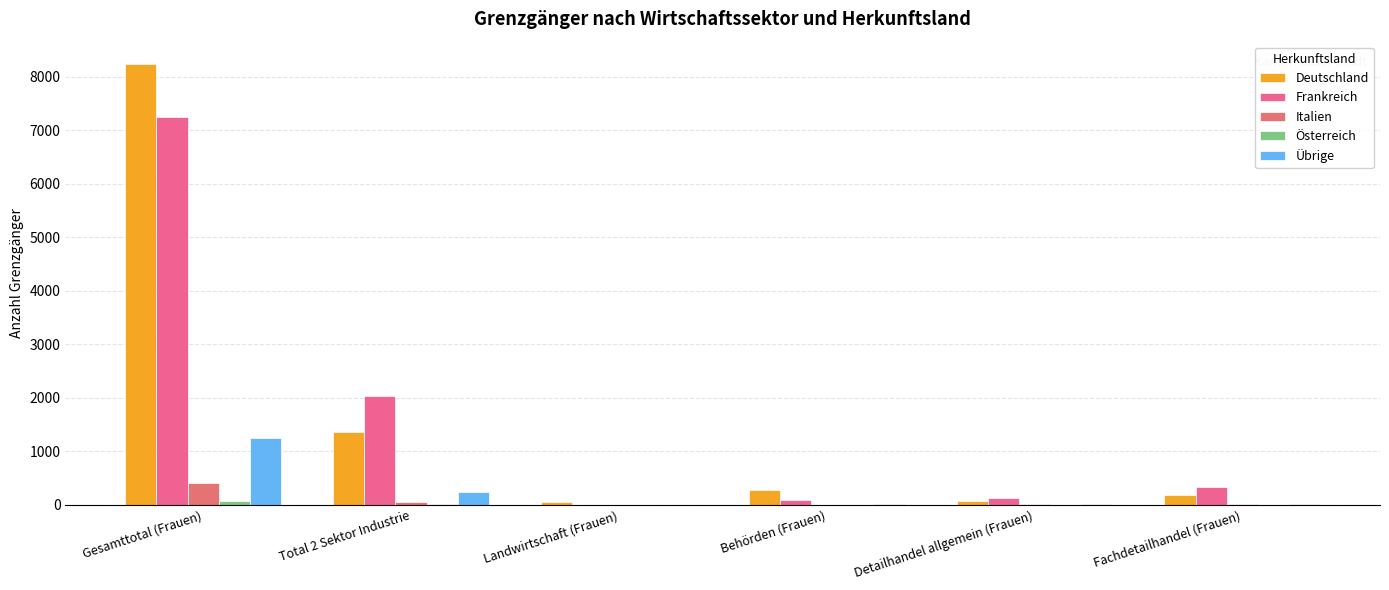

How many series are shown in this chart?

5